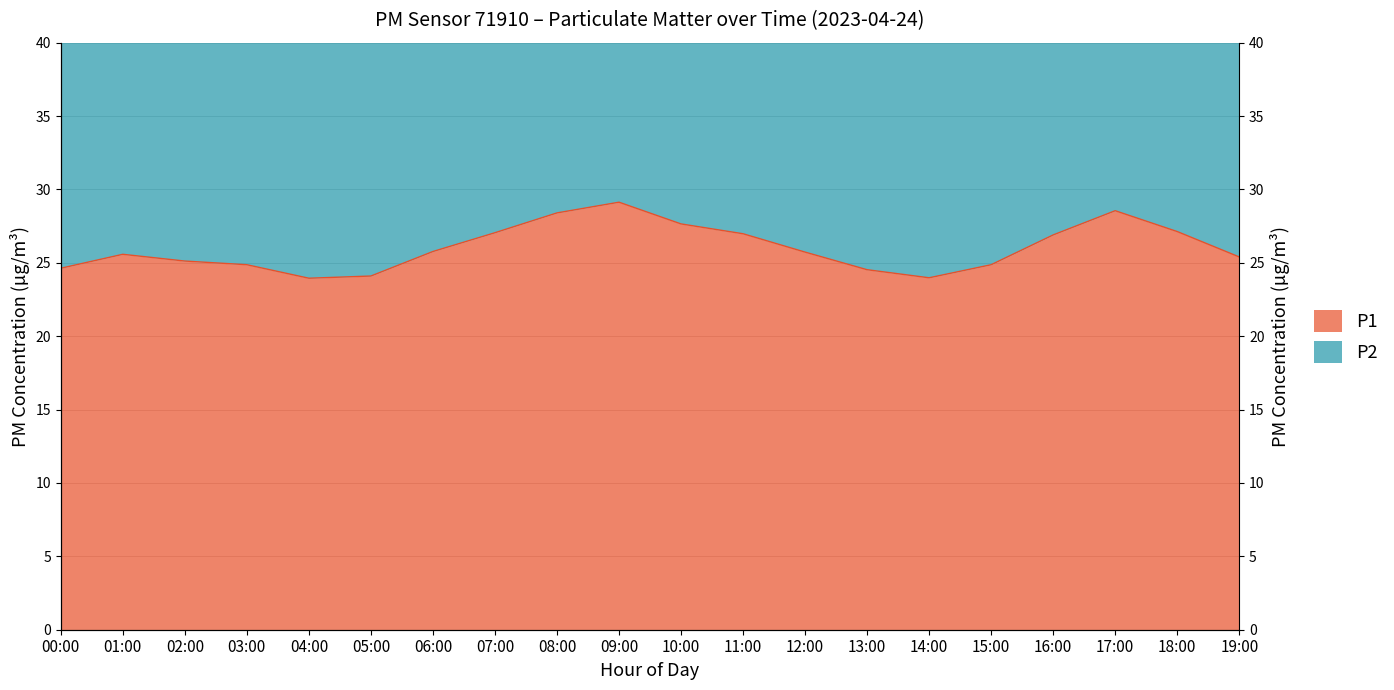

True or false: P1 has a value of 24.9 at 03:00.

True